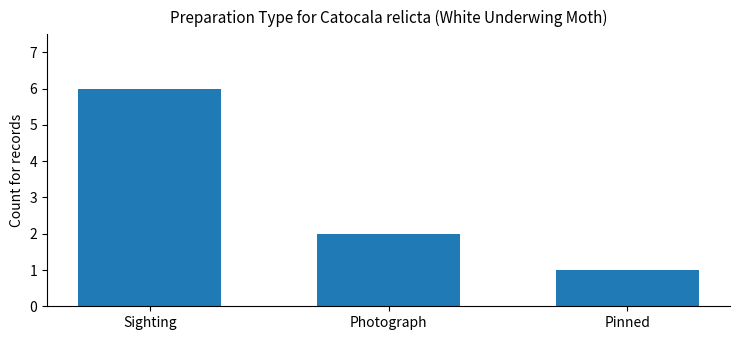

What is the smallest value displayed?

1